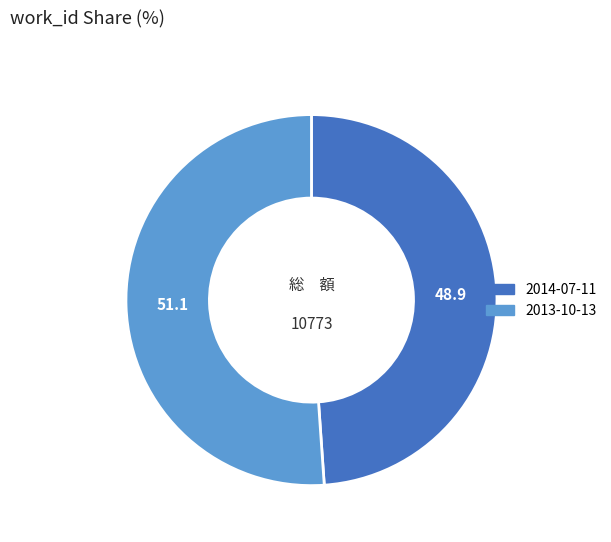

Which slice is the largest?

2013-10-13